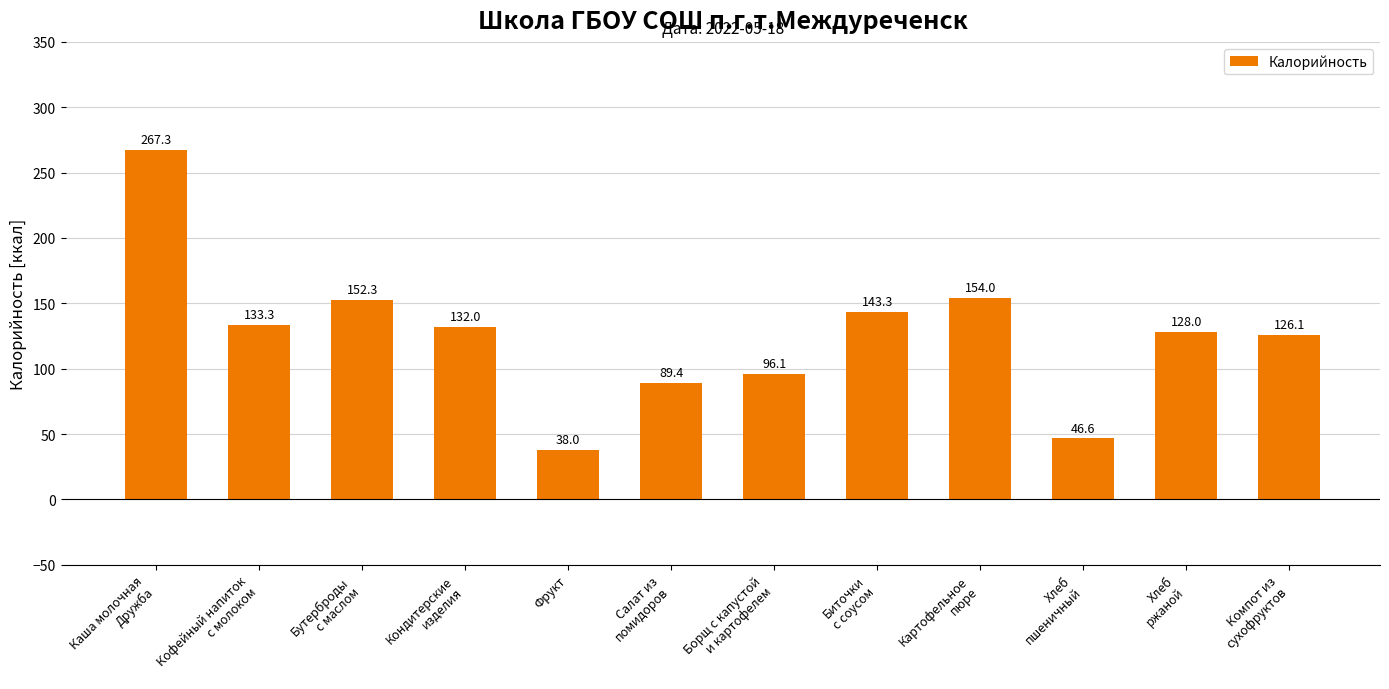

Which has a higher value, Картофельное
пюре or Биточки
с соусом?

Картофельное
пюре